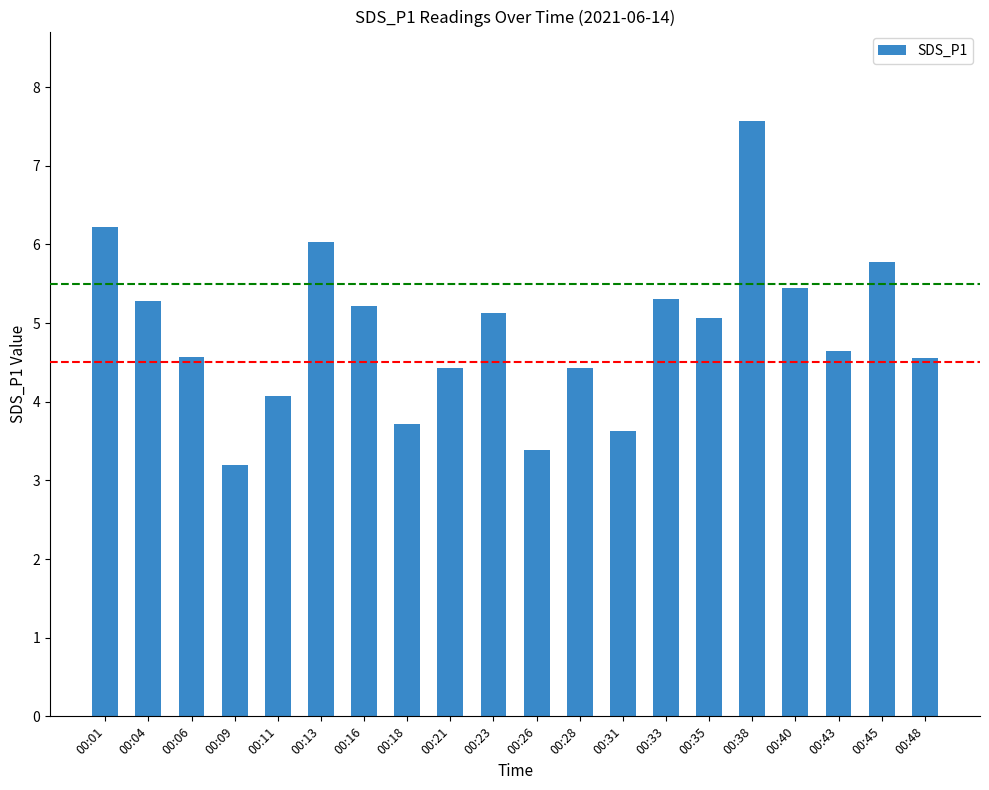

What is the change in value from 00:18 to 00:21?

+0.7